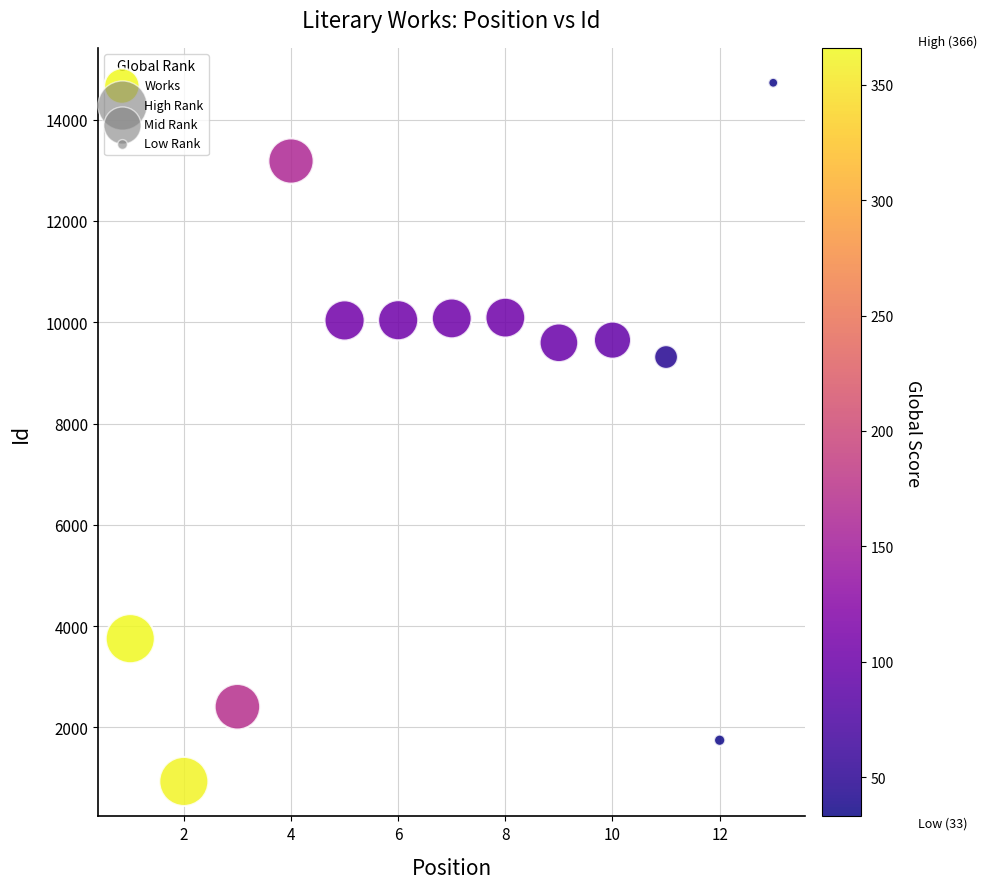

What Y value in the scatter plot is closest to 7831?

9313